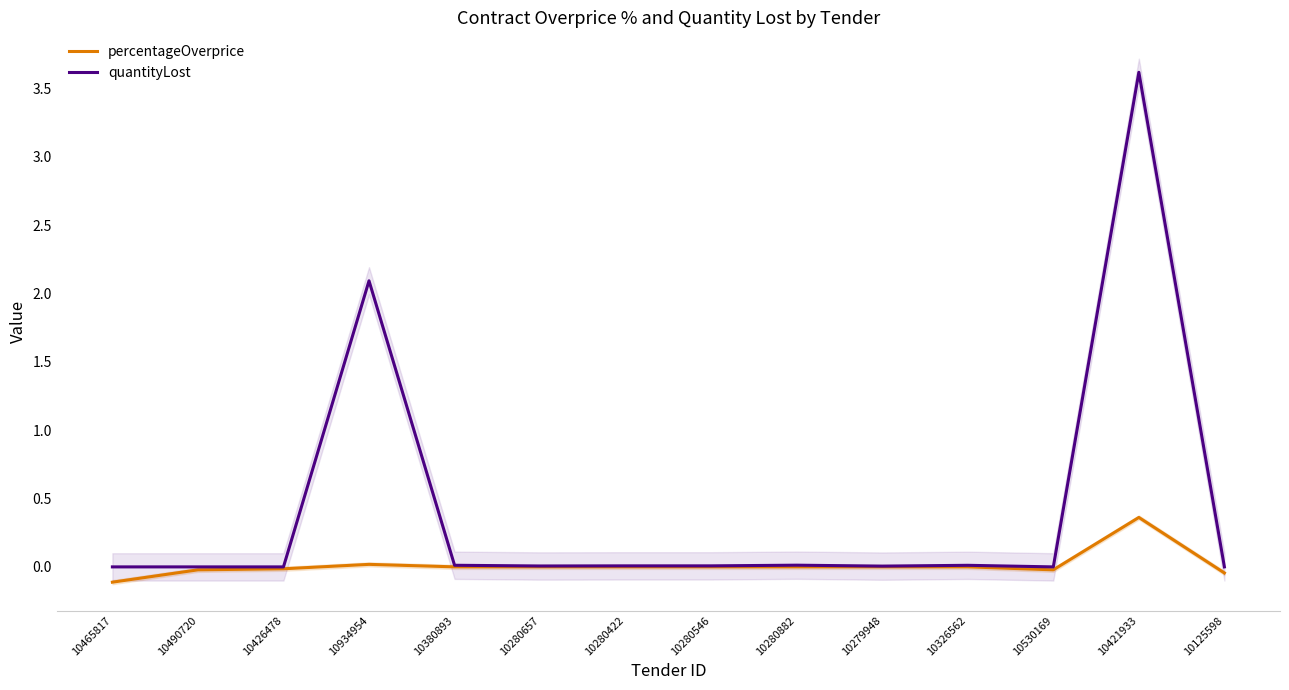

Which series changed the most between 10380893 and 10326562?

quantityLost